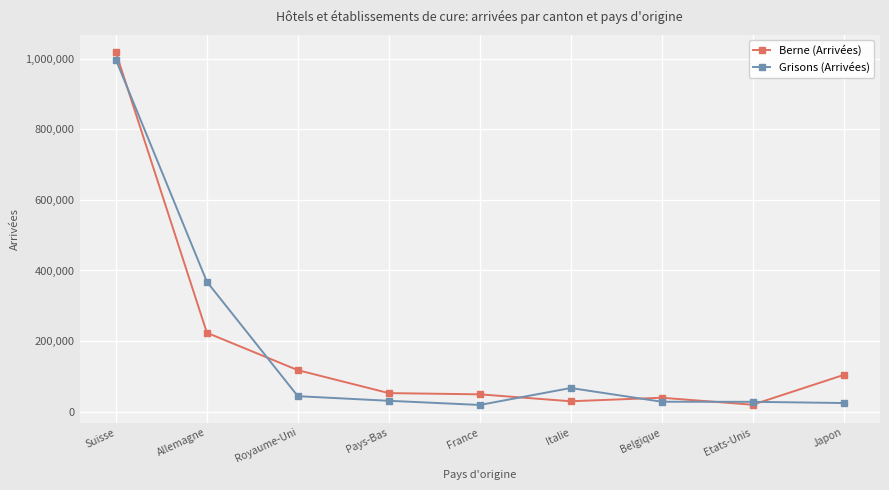

At Belgique, list the series in order from smallest to largest.

Grisons (Arrivées), Berne (Arrivées)